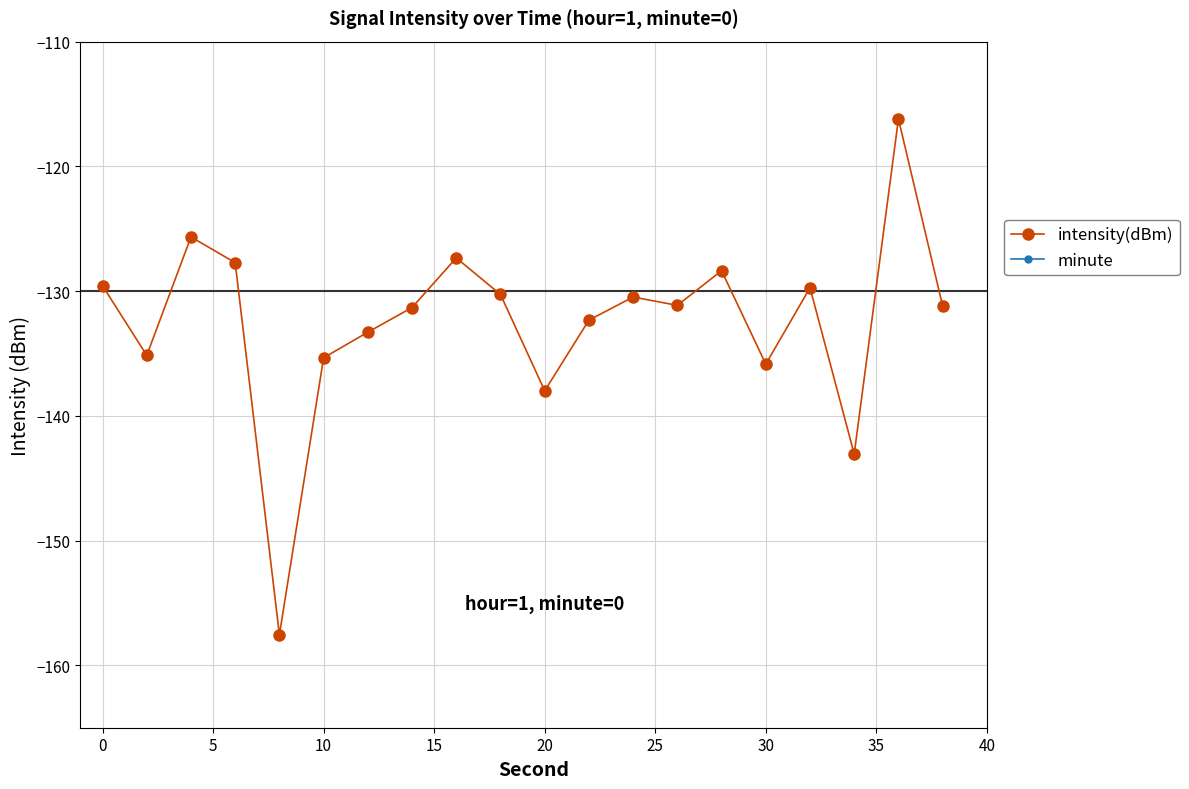

True or false: intensity(dBm) and minute intersect in this chart.

False